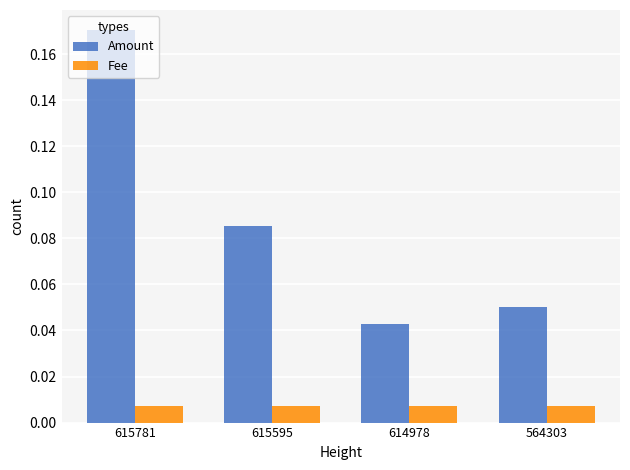

The value of Amount at 614978 is 0.1. True or false?

False